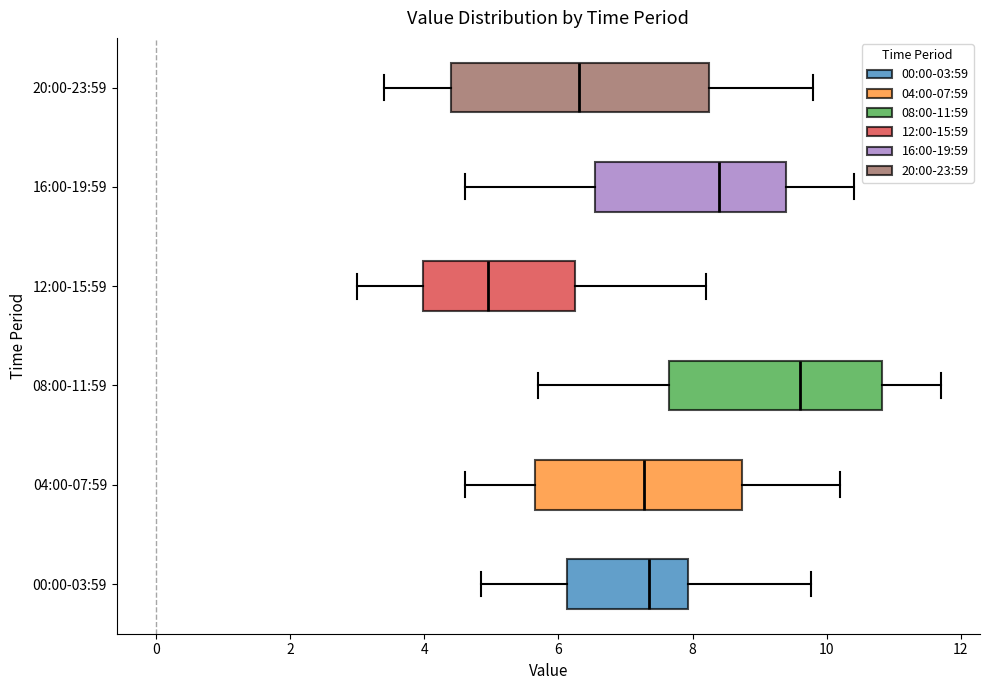

Reading bottom to top, transcribe this box plot: for each box, give where its median line is, the range the box spans, and where its two whiskers end, as read against the x-axis. The values are not printed on the chart, so give them approximately, as read against the axis.

00:00-03:59: median 7.4, box 6.2 to 8.0, whiskers 4.8 to 9.8
04:00-07:59: median 7.2, box 5.6 to 8.8, whiskers 4.6 to 10.2
08:00-11:59: median 9.6, box 7.6 to 10.8, whiskers 5.8 to 11.8
12:00-15:59: median 5.0, box 4.0 to 6.2, whiskers 3.0 to 8.2
16:00-19:59: median 8.4, box 6.6 to 9.4, whiskers 4.6 to 10.4
20:00-23:59: median 6.4, box 4.4 to 8.2, whiskers 3.4 to 9.8